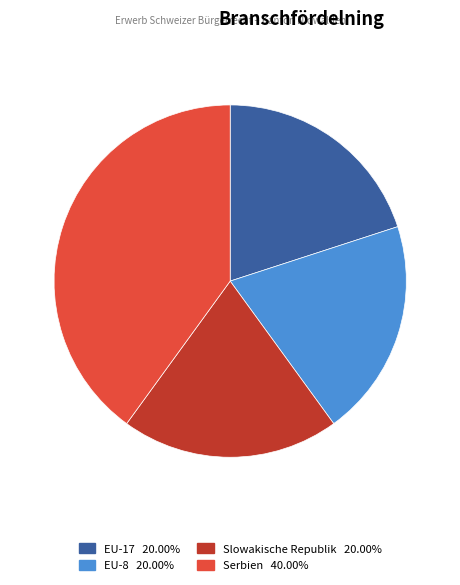

Approximately how many times larger is the value at EU-8 compared to EU-17?

1.0